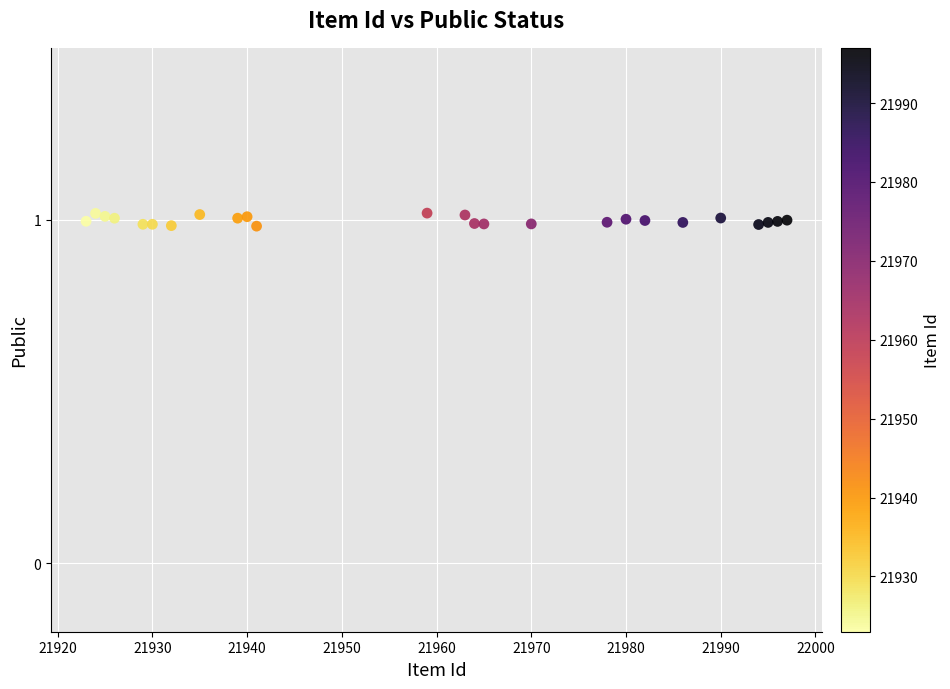

What is the range of X values (max minus min)?

74.0